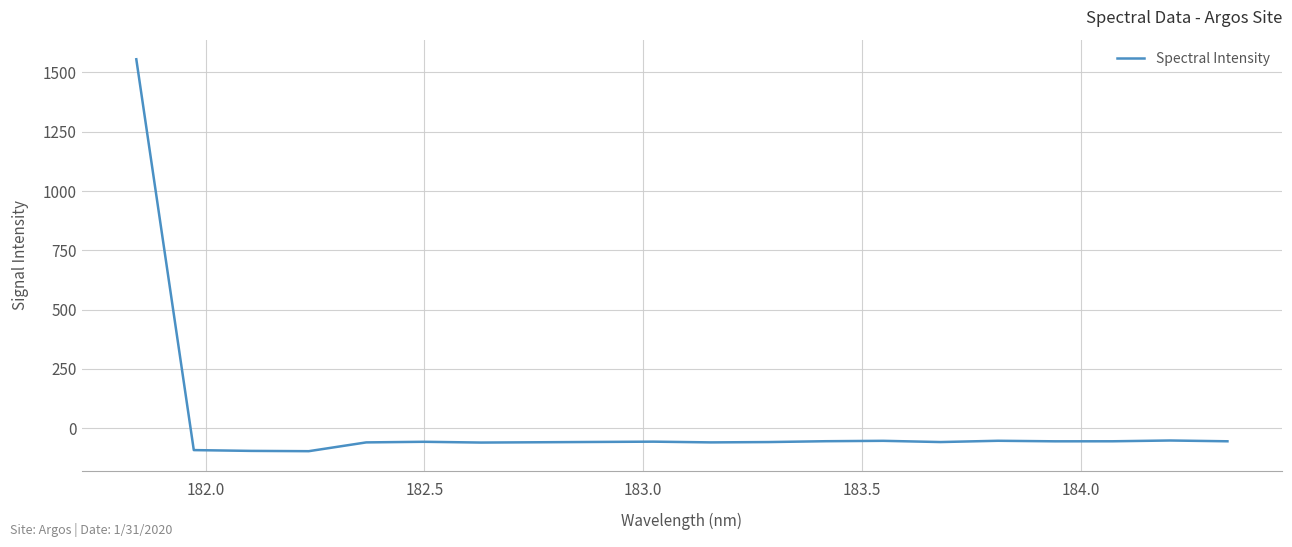

What is the minimum value shown in the chart?

-97.0